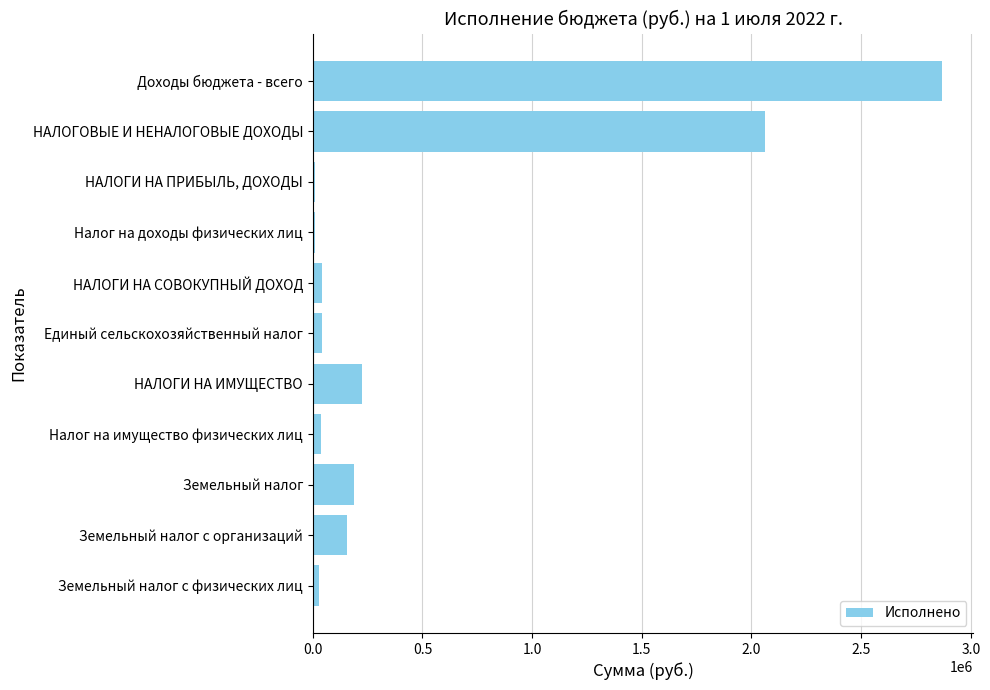

What is the label of the 11th bar from the bottom?

Доходы бюджета - всего